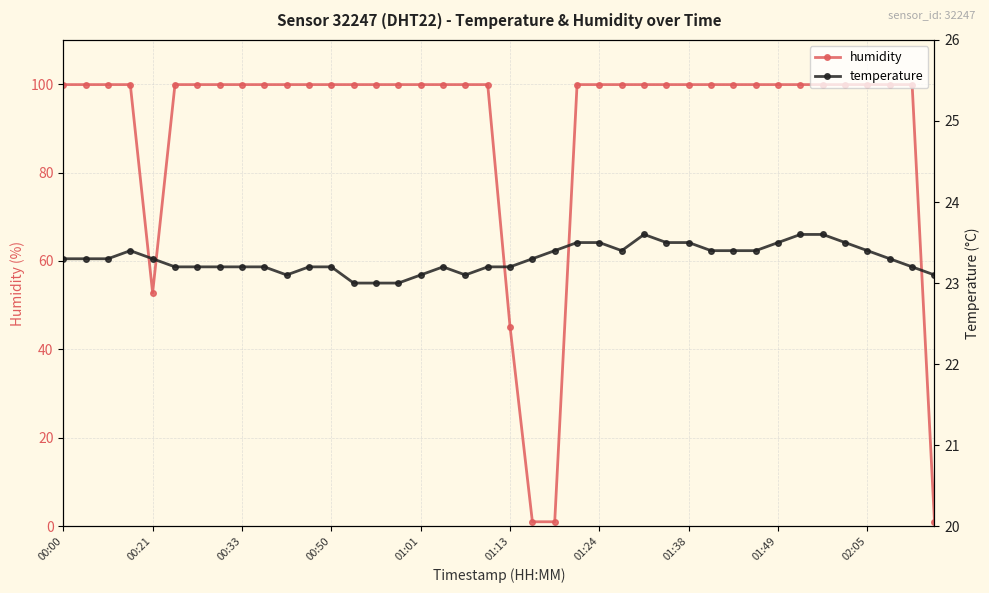

What is the highest value of the humidity series?

99.9